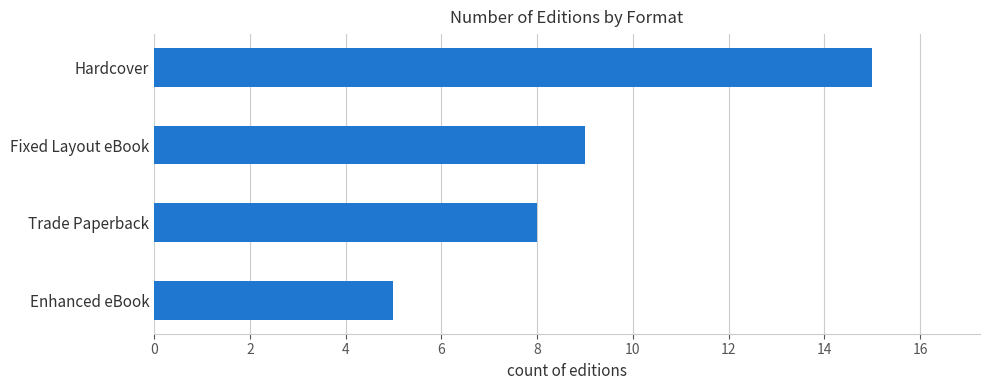

Reading top to bottom, transcribe all the data shown in this chart.

Hardcover=15	Fixed Layout eBook=9	Trade Paperback=8	Enhanced eBook=5